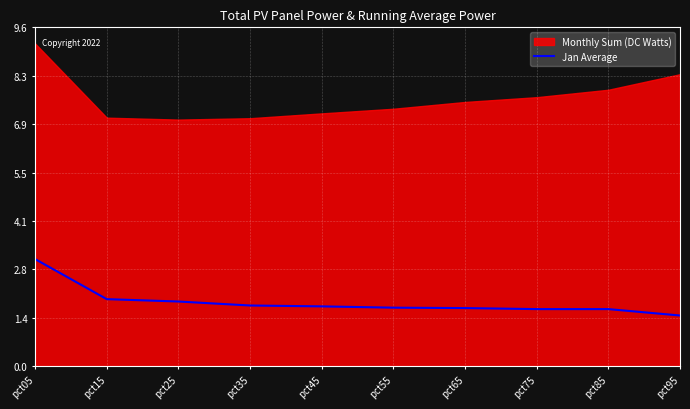

Is it true that Jan Average equals 1.9 at pct15?

True